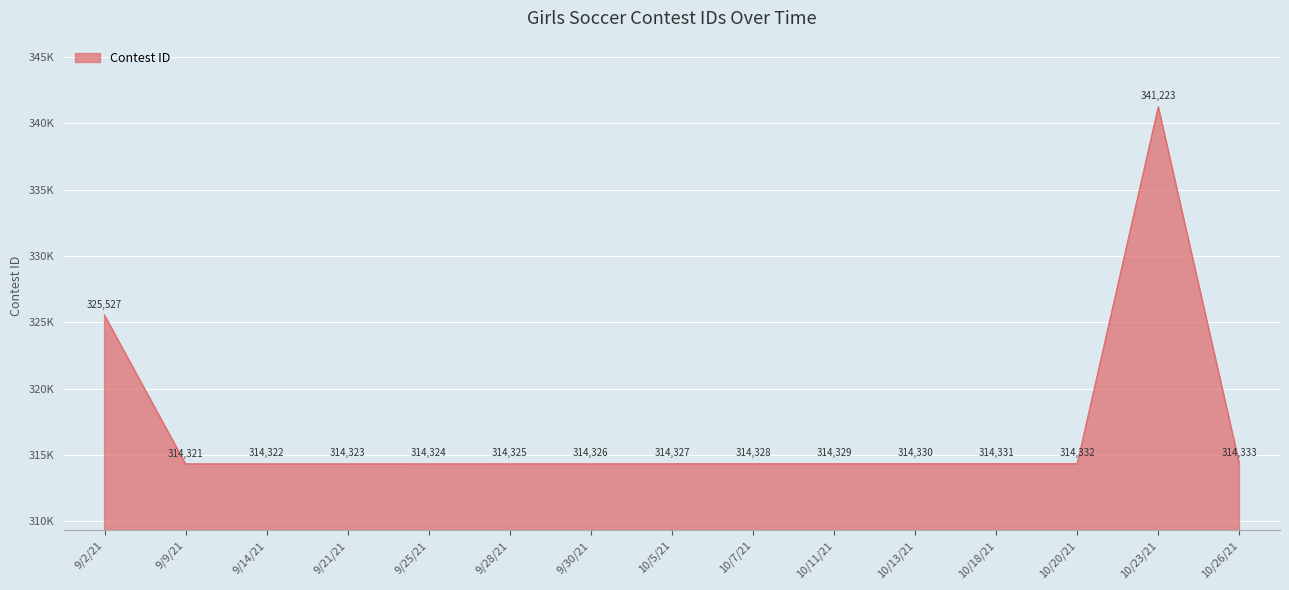

What is the label of the 9th point from the right?

9/30/21